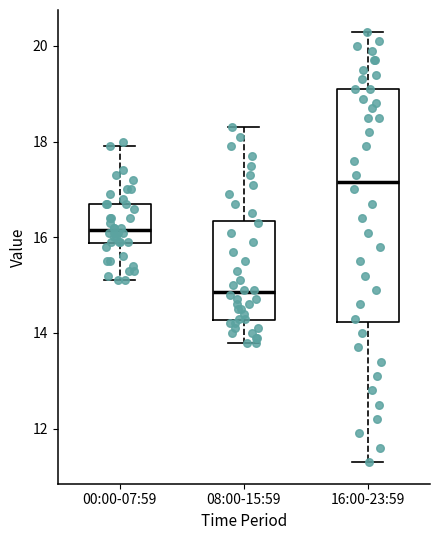

Reading left to right, transcribe this box plot: for each box, give where its median line is, the range the box spans, and where its two whiskers end, as read against the y-axis. The values are not printed on the chart, so give them approximately, as read against the axis.

00:00-07:59: median 16.2, box 15.8 to 16.8, whiskers 15.2 to 18.0
08:00-15:59: median 14.8, box 14.2 to 16.4, whiskers 13.8 to 18.4
16:00-23:59: median 17.2, box 14.2 to 19.2, whiskers 11.4 to 20.4